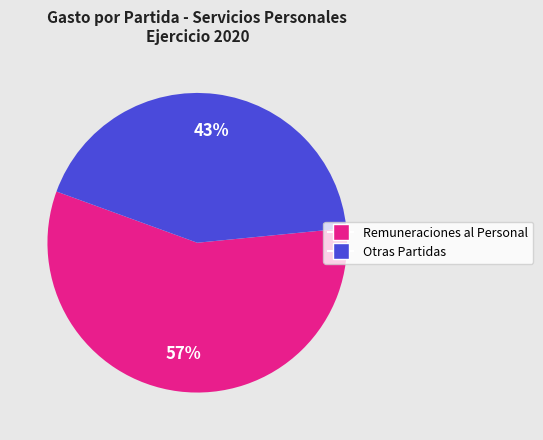

To the nearest percent, what is the difference between the largest and smallest slice percentages?

14%